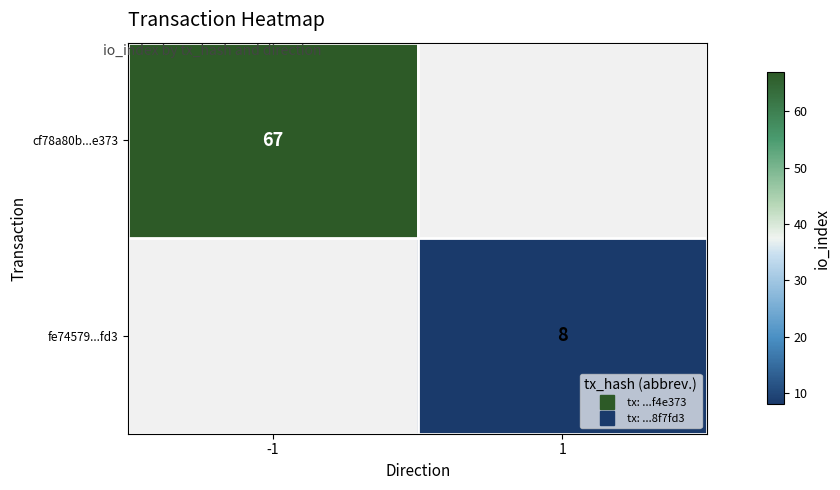

List the series in order of their peak value, highest first.

cf78a80b...e373, fe74579...fd3